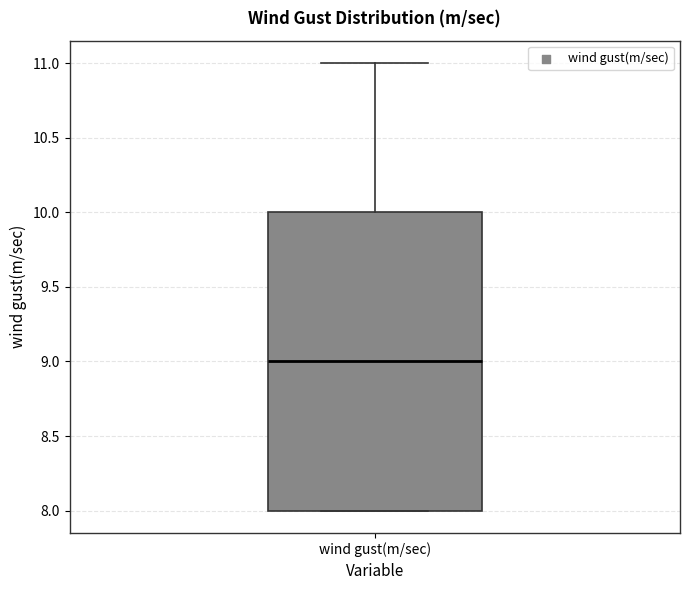

Where is the upper edge of the box for wind gust(m/sec) on the y-axis? The values are not printed on the chart, so give them approximately, as read against the axis.

10